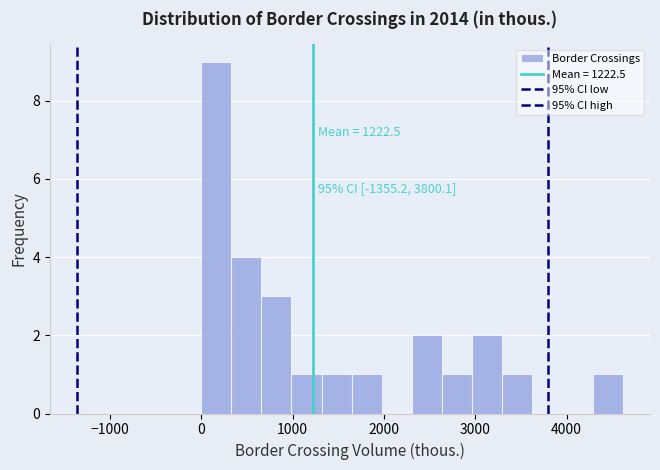

Around what value on the x-axis is the tallest bar? Give the approximate position of its centre, as read against the axis.

200